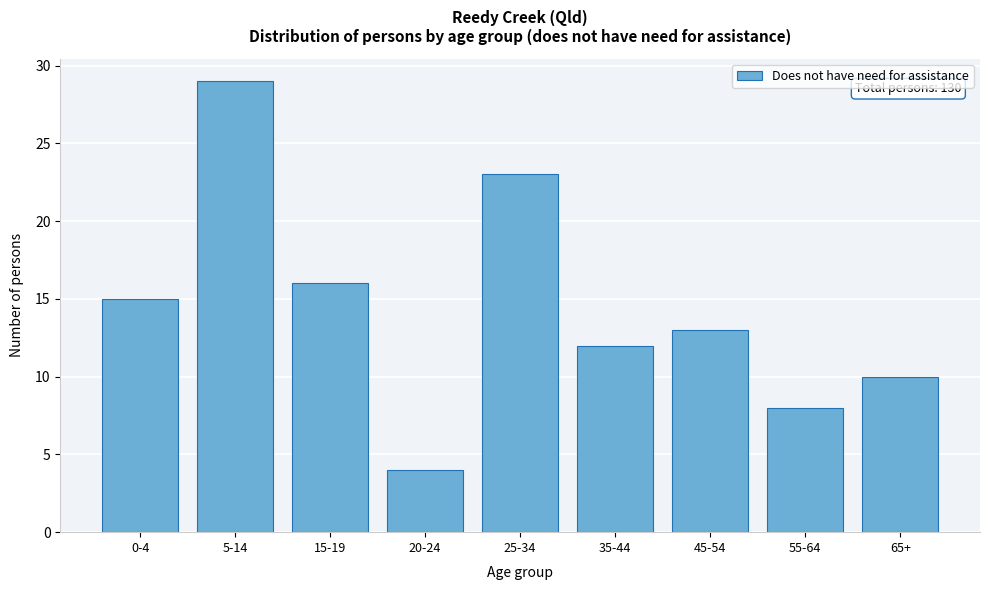

Reading right to left, what are all the values shown in this chart?

65+=10	55-64=8	45-54=13	35-44=12	25-34=23	20-24=4	15-19=16	5-14=29	0-4=15